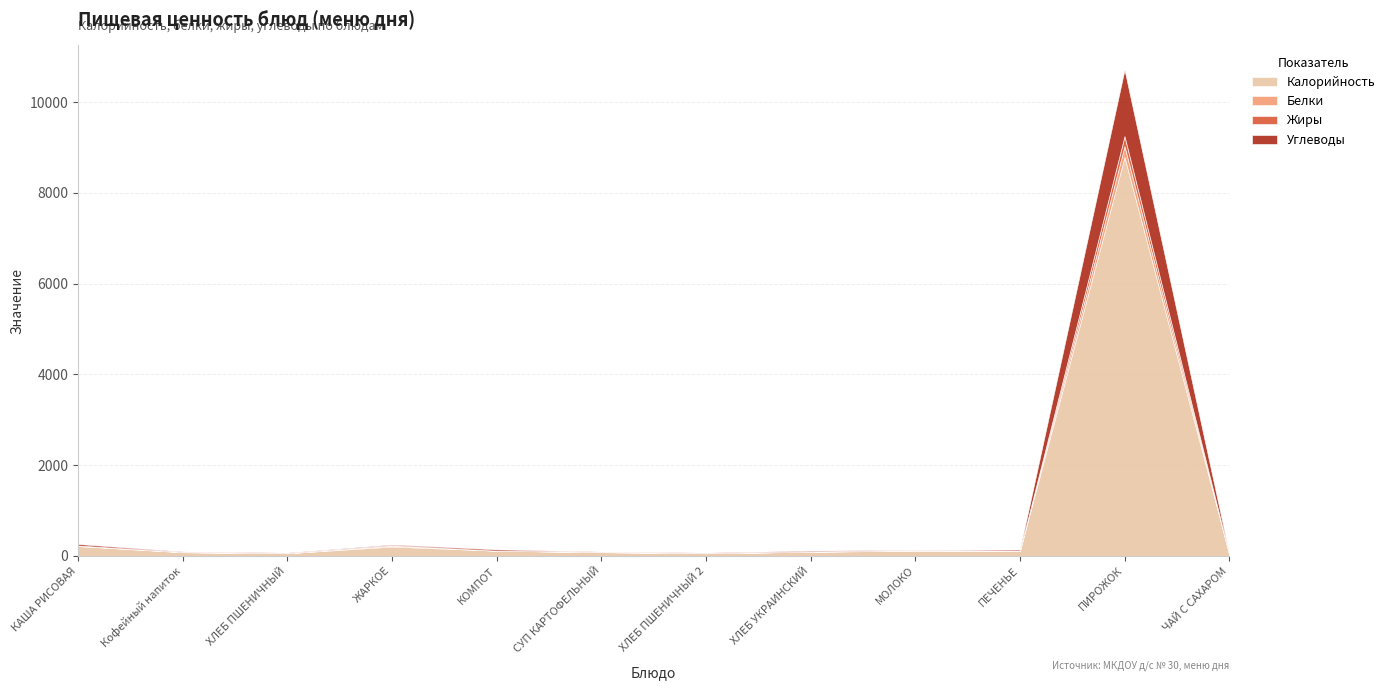

What is the label of the 10th point from the right?

ХЛЕБ ПШЕНИЧНЫЙ